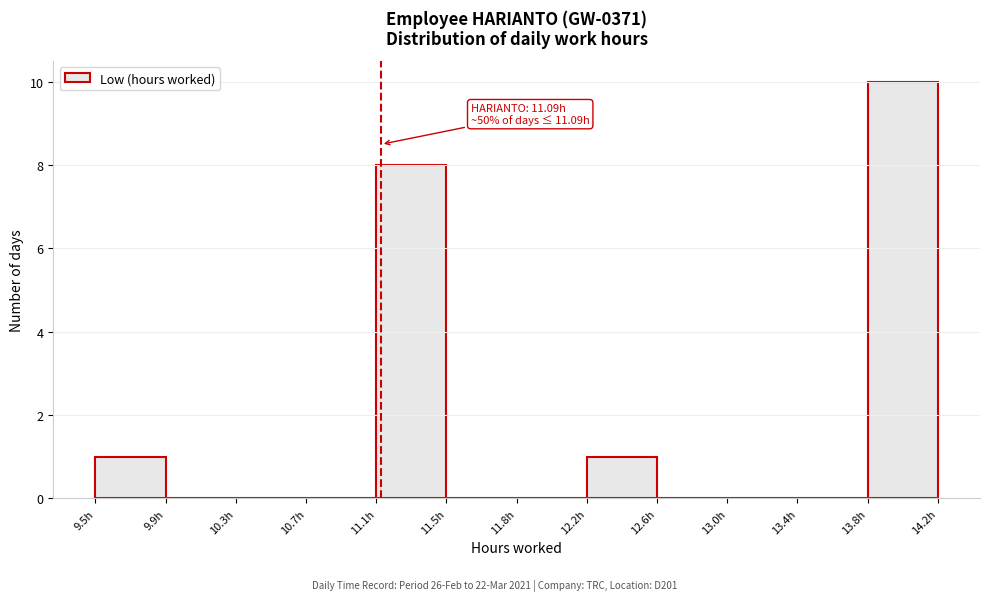

Which range on the x-axis has the tallest bar?

13.80 to 14.20